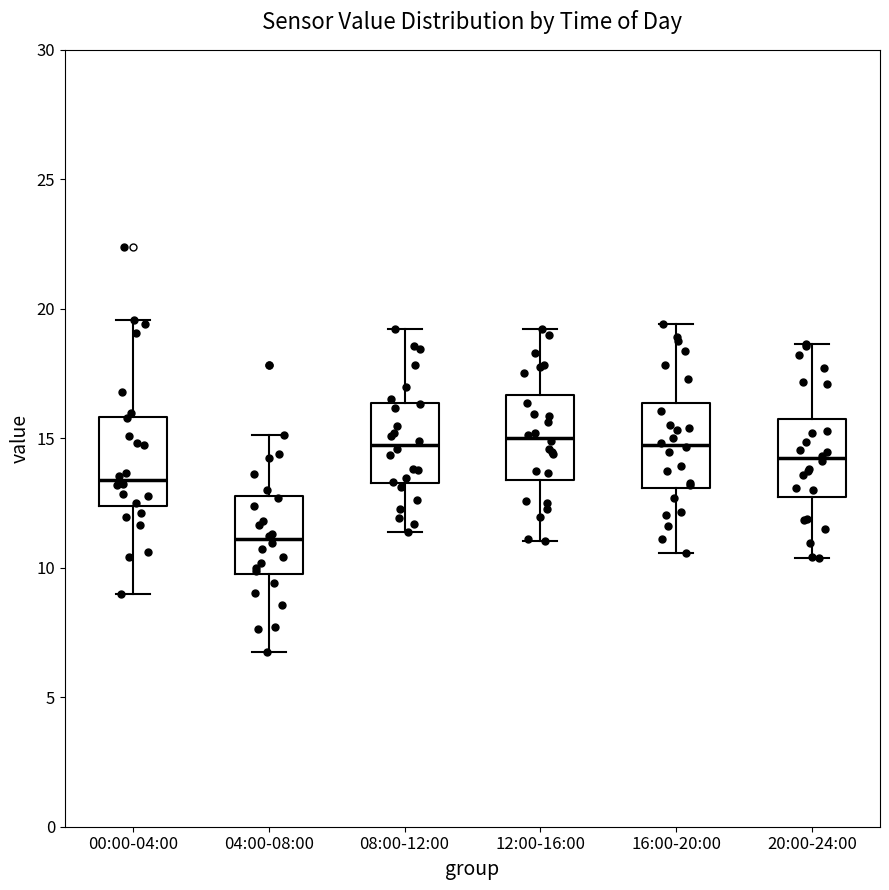

Where is the lower edge of the box for 04:00-08:00 on the y-axis? The values are not printed on the chart, so give them approximately, as read against the axis.

10.0